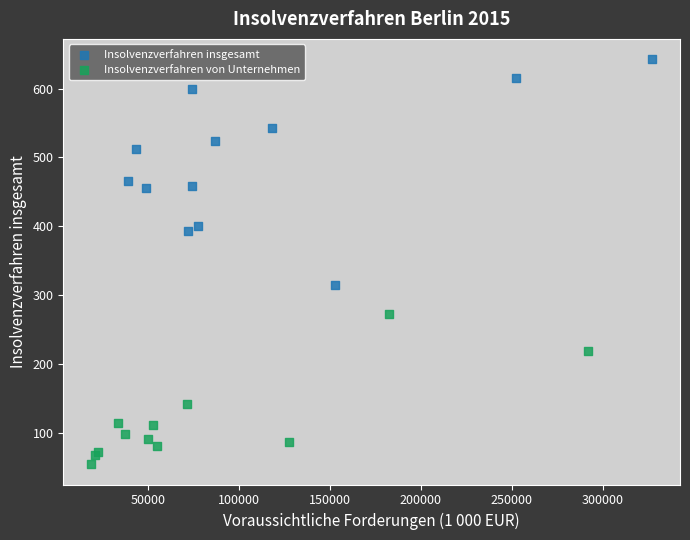

Which series has the largest Y range (max minus min)?

Insolvenzverfahren insgesamt